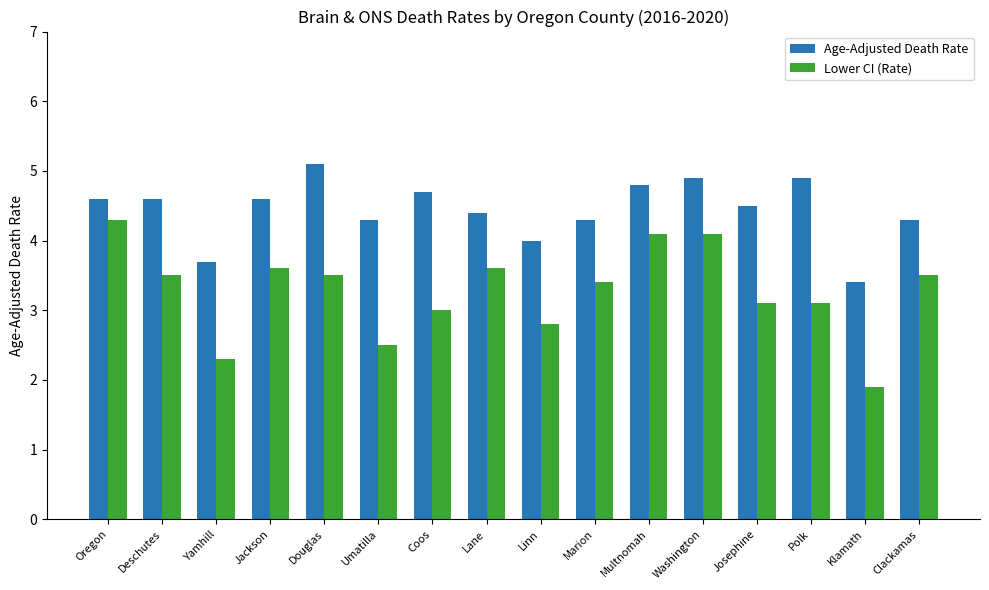

At which label is Lower CI (Rate) closest to 3?

Coos